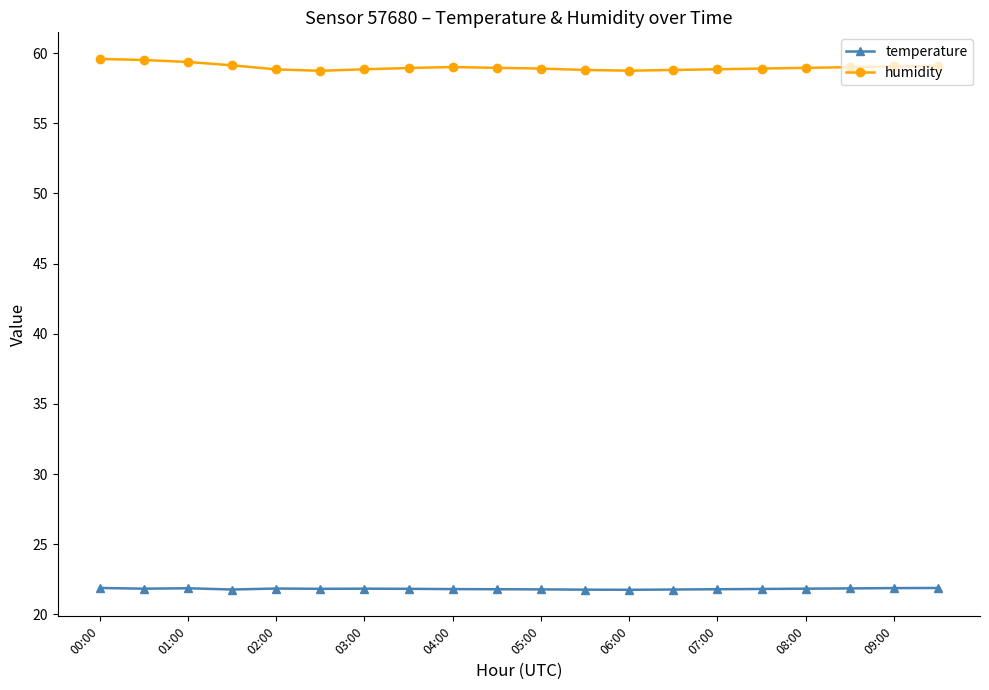

What is the sum of all humidity values?

1180.0